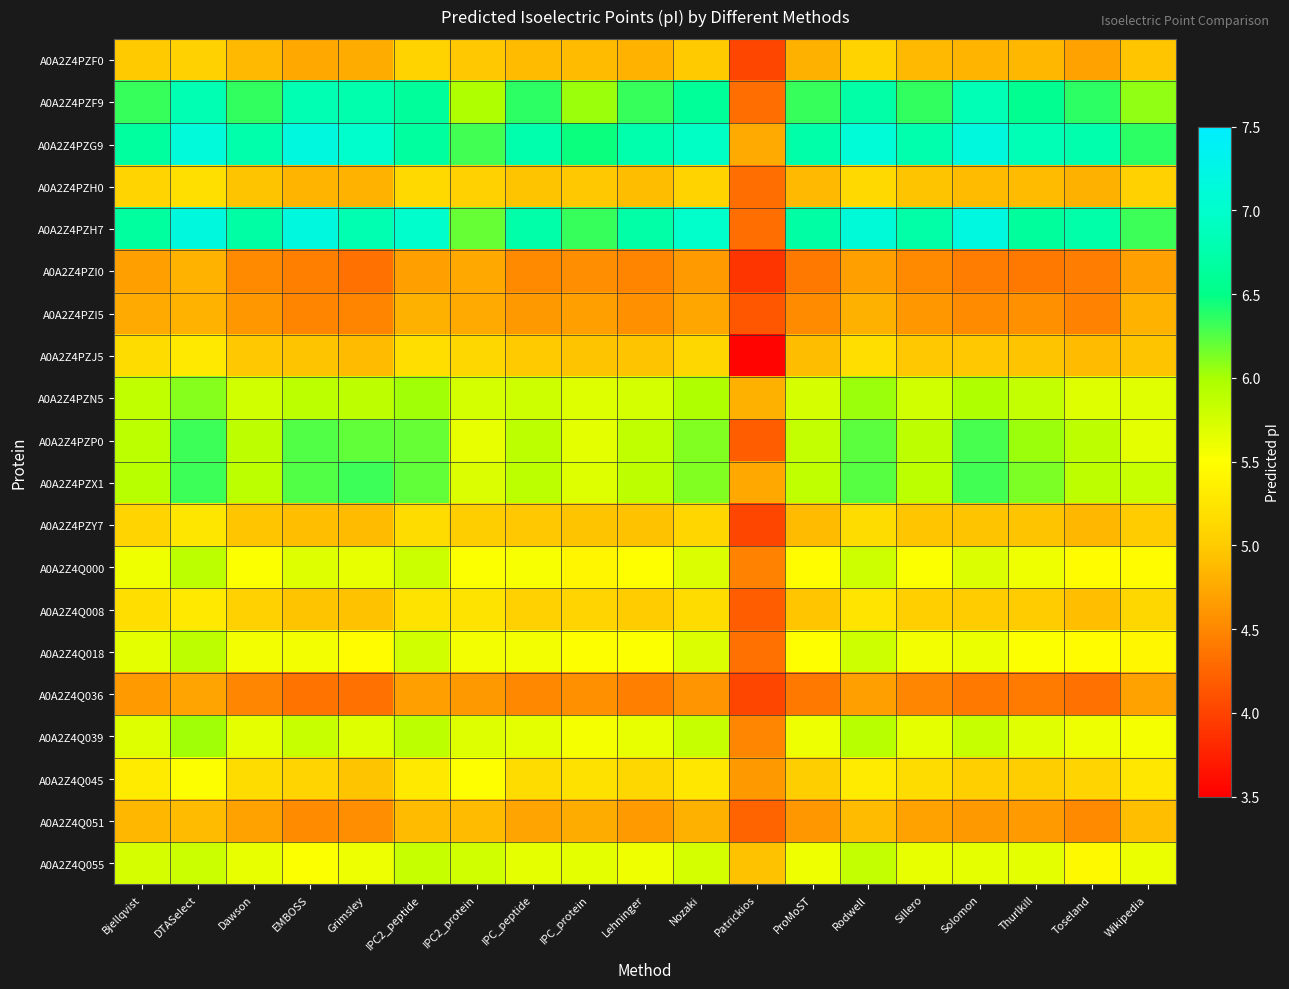

Reading left to right, transcribe all the data shown in this chart.

A0A2Z4PZF0: Bjellqvist=5.0	DTASelect=5.1	Dawson=4.9	EMBOSS=4.7	Grimsley=4.8	IPC2_peptide=5.1	IPC2_protein=5.0	IPC_peptide=4.9	IPC_protein=4.9	Lehninger=4.8	Nozaki=5.0	Patrickios=4.0	ProMoST=4.8	Rodwell=5.1	Sillero=4.9	Solomon=4.8	Thurlkill=4.9	Toseland=4.7	Wikipedia=5.0
A0A2Z4PZF9: Bjellqvist=6.3	DTASelect=6.8	Dawson=6.4	EMBOSS=6.8	Grimsley=6.8	IPC2_peptide=6.6	IPC2_protein=6.0	IPC_peptide=6.4	IPC_protein=6.0	Lehninger=6.3	Nozaki=6.6	Patrickios=4.3	ProMoST=6.3	Rodwell=6.7	Sillero=6.4	Solomon=6.8	Thurlkill=6.6	Toseland=6.4	Wikipedia=6.1
A0A2Z4PZG9: Bjellqvist=6.7	DTASelect=7.1	Dawson=6.8	EMBOSS=7.2	Grimsley=7.0	IPC2_peptide=6.7	IPC2_protein=6.3	IPC_peptide=6.8	IPC_protein=6.5	Lehninger=6.8	Nozaki=6.9	Patrickios=4.8	ProMoST=6.7	Rodwell=7.1	Sillero=6.8	Solomon=7.2	Thurlkill=6.8	Toseland=6.8	Wikipedia=6.4
A0A2Z4PZH0: Bjellqvist=5.1	DTASelect=5.2	Dawson=4.9	EMBOSS=4.8	Grimsley=4.8	IPC2_peptide=5.1	IPC2_protein=5.1	IPC_peptide=5.0	IPC_protein=5.0	Lehninger=4.9	Nozaki=5.1	Patrickios=4.3	ProMoST=4.9	Rodwell=5.1	Sillero=4.9	Solomon=4.9	Thurlkill=4.9	Toseland=4.8	Wikipedia=5.1
A0A2Z4PZH7: Bjellqvist=6.7	DTASelect=7.2	Dawson=6.7	EMBOSS=7.2	Grimsley=6.8	IPC2_peptide=7.0	IPC2_protein=6.2	IPC_peptide=6.7	IPC_protein=6.3	Lehninger=6.7	Nozaki=7.0	Patrickios=4.3	ProMoST=6.7	Rodwell=7.1	Sillero=6.7	Solomon=7.2	Thurlkill=6.6	Toseland=6.7	Wikipedia=6.3
A0A2Z4PZI0: Bjellqvist=4.7	DTASelect=4.8	Dawson=4.5	EMBOSS=4.4	Grimsley=4.3	IPC2_peptide=4.7	IPC2_protein=4.7	IPC_peptide=4.5	IPC_protein=4.6	Lehninger=4.5	Nozaki=4.6	Patrickios=3.9	ProMoST=4.4	Rodwell=4.7	Sillero=4.5	Solomon=4.4	Thurlkill=4.4	Toseland=4.4	Wikipedia=4.7
A0A2Z4PZI5: Bjellqvist=4.8	DTASelect=4.8	Dawson=4.6	EMBOSS=4.5	Grimsley=4.5	IPC2_peptide=4.8	IPC2_protein=4.8	IPC_peptide=4.6	IPC_protein=4.7	Lehninger=4.6	Nozaki=4.7	Patrickios=4.2	ProMoST=4.5	Rodwell=4.8	Sillero=4.6	Solomon=4.5	Thurlkill=4.6	Toseland=4.5	Wikipedia=4.8
A0A2Z4PZJ5: Bjellqvist=5.2	DTASelect=5.3	Dawson=5.0	EMBOSS=4.9	Grimsley=4.9	IPC2_peptide=5.2	IPC2_protein=5.1	IPC_peptide=5.0	IPC_protein=5.0	Lehninger=4.9	Nozaki=5.1	Patrickios=3.5	ProMoST=4.9	Rodwell=5.2	Sillero=5.0	Solomon=5.0	Thurlkill=5.0	Toseland=4.9	Wikipedia=4.9
A0A2Z4PZN5: Bjellqvist=5.9	DTASelect=6.1	Dawson=5.8	EMBOSS=5.9	Grimsley=5.9	IPC2_peptide=6.0	IPC2_protein=5.8	IPC_peptide=5.8	IPC_protein=5.7	Lehninger=5.8	Nozaki=6.0	Patrickios=4.8	ProMoST=5.7	Rodwell=6.0	Sillero=5.8	Solomon=6.0	Thurlkill=5.9	Toseland=5.7	Wikipedia=5.7
A0A2Z4PZP0: Bjellqvist=5.9	DTASelect=6.3	Dawson=5.9	EMBOSS=6.3	Grimsley=6.2	IPC2_peptide=6.2	IPC2_protein=5.6	IPC_peptide=5.9	IPC_protein=5.7	Lehninger=5.9	Nozaki=6.1	Patrickios=4.2	ProMoST=5.9	Rodwell=6.2	Sillero=5.9	Solomon=6.3	Thurlkill=6.0	Toseland=5.9	Wikipedia=5.7
A0A2Z4PZX1: Bjellqvist=5.9	DTASelect=6.3	Dawson=5.9	EMBOSS=6.3	Grimsley=6.3	IPC2_peptide=6.2	IPC2_protein=5.7	IPC_peptide=5.9	IPC_protein=5.7	Lehninger=5.9	Nozaki=6.1	Patrickios=4.7	ProMoST=5.9	Rodwell=6.2	Sillero=5.9	Solomon=6.3	Thurlkill=6.1	Toseland=5.9	Wikipedia=5.8
A0A2Z4PZY7: Bjellqvist=5.1	DTASelect=5.3	Dawson=5.0	EMBOSS=4.9	Grimsley=4.9	IPC2_peptide=5.2	IPC2_protein=5.0	IPC_peptide=5.0	IPC_protein=4.9	Lehninger=4.9	Nozaki=5.1	Patrickios=4.0	ProMoST=4.9	Rodwell=5.2	Sillero=5.0	Solomon=5.0	Thurlkill=4.9	Toseland=4.9	Wikipedia=5.0
A0A2Z4Q000: Bjellqvist=5.6	DTASelect=5.9	Dawson=5.5	EMBOSS=5.7	Grimsley=5.6	IPC2_peptide=5.8	IPC2_protein=5.5	IPC_peptide=5.5	IPC_protein=5.4	Lehninger=5.5	Nozaki=5.7	Patrickios=4.5	ProMoST=5.5	Rodwell=5.8	Sillero=5.5	Solomon=5.7	Thurlkill=5.6	Toseland=5.5	Wikipedia=5.5
A0A2Z4Q008: Bjellqvist=5.2	DTASelect=5.3	Dawson=5.1	EMBOSS=5.0	Grimsley=4.9	IPC2_peptide=5.2	IPC2_protein=5.2	IPC_peptide=5.1	IPC_protein=5.1	Lehninger=5.0	Nozaki=5.2	Patrickios=4.2	ProMoST=5.0	Rodwell=5.2	Sillero=5.0	Solomon=5.0	Thurlkill=5.0	Toseland=4.9	Wikipedia=5.1
A0A2Z4Q018: Bjellqvist=5.7	DTASelect=5.9	Dawson=5.6	EMBOSS=5.6	Grimsley=5.5	IPC2_peptide=5.8	IPC2_protein=5.6	IPC_peptide=5.6	IPC_protein=5.5	Lehninger=5.5	Nozaki=5.7	Patrickios=4.3	ProMoST=5.5	Rodwell=5.8	Sillero=5.6	Solomon=5.6	Thurlkill=5.5	Toseland=5.5	Wikipedia=5.4
A0A2Z4Q036: Bjellqvist=4.6	DTASelect=4.7	Dawson=4.5	EMBOSS=4.4	Grimsley=4.3	IPC2_peptide=4.7	IPC2_protein=4.6	IPC_peptide=4.5	IPC_protein=4.6	Lehninger=4.4	Nozaki=4.6	Patrickios=4.0	ProMoST=4.4	Rodwell=4.7	Sillero=4.5	Solomon=4.4	Thurlkill=4.4	Toseland=4.3	Wikipedia=4.7
A0A2Z4Q039: Bjellqvist=5.7	DTASelect=6.0	Dawson=5.7	EMBOSS=5.8	Grimsley=5.7	IPC2_peptide=5.9	IPC2_protein=5.7	IPC_peptide=5.7	IPC_protein=5.5	Lehninger=5.6	Nozaki=5.8	Patrickios=4.5	ProMoST=5.6	Rodwell=5.9	Sillero=5.7	Solomon=5.8	Thurlkill=5.7	Toseland=5.6	Wikipedia=5.5
A0A2Z4Q045: Bjellqvist=5.3	DTASelect=5.5	Dawson=5.2	EMBOSS=5.1	Grimsley=4.9	IPC2_peptide=5.3	IPC2_protein=5.5	IPC_peptide=5.2	IPC_protein=5.2	Lehninger=5.1	Nozaki=5.3	Patrickios=4.6	ProMoST=5.0	Rodwell=5.3	Sillero=5.2	Solomon=5.0	Thurlkill=5.0	Toseland=5.1	Wikipedia=5.3
A0A2Z4Q051: Bjellqvist=4.9	DTASelect=4.9	Dawson=4.7	EMBOSS=4.5	Grimsley=4.6	IPC2_peptide=4.9	IPC2_protein=4.9	IPC_peptide=4.7	IPC_protein=4.8	Lehninger=4.6	Nozaki=4.8	Patrickios=4.2	ProMoST=4.6	Rodwell=4.9	Sillero=4.7	Solomon=4.6	Thurlkill=4.6	Toseland=4.5	Wikipedia=4.9
A0A2Z4Q055: Bjellqvist=5.7	DTASelect=5.8	Dawson=5.6	EMBOSS=5.5	Grimsley=5.6	IPC2_peptide=5.8	IPC2_protein=5.8	IPC_peptide=5.7	IPC_protein=5.7	Lehninger=5.6	Nozaki=5.8	Patrickios=4.9	ProMoST=5.6	Rodwell=5.9	Sillero=5.6	Solomon=5.7	Thurlkill=5.7	Toseland=5.4	Wikipedia=5.6